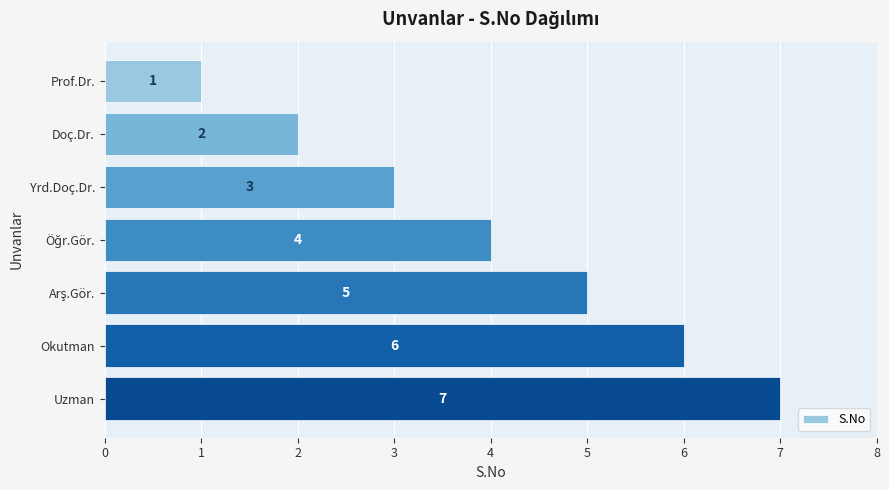

How many values are between 2 and 6?

5